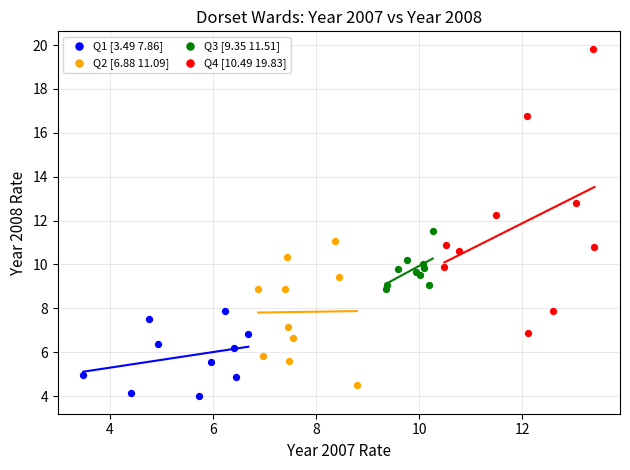

Which series has the largest Y range (max minus min)?

Q4 [10.49 19.83]